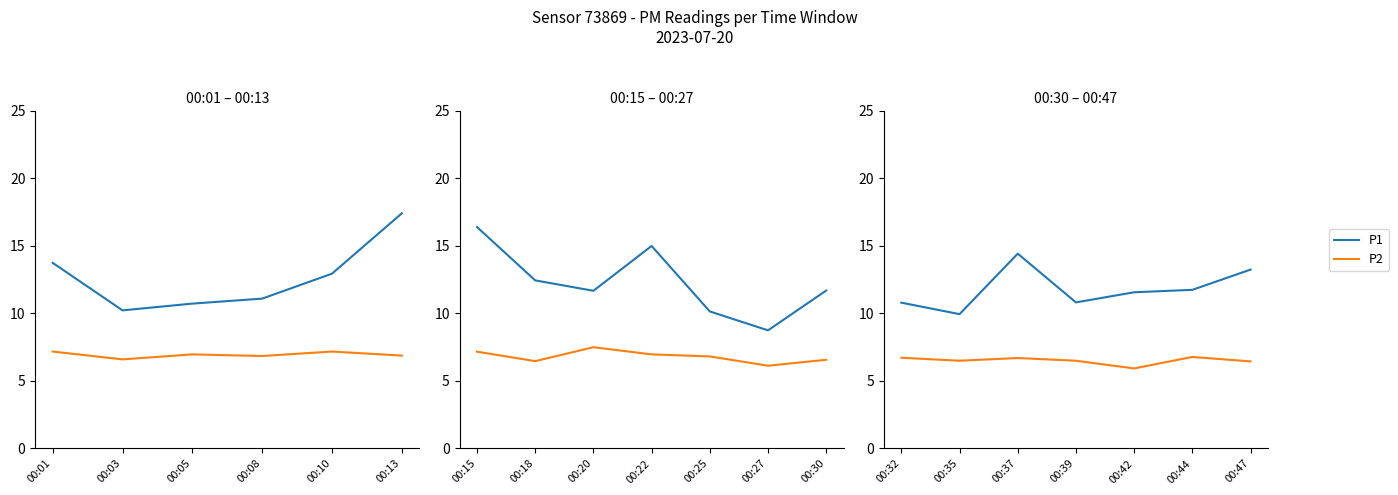

True or false: P2 and P1 cross at least once.

False